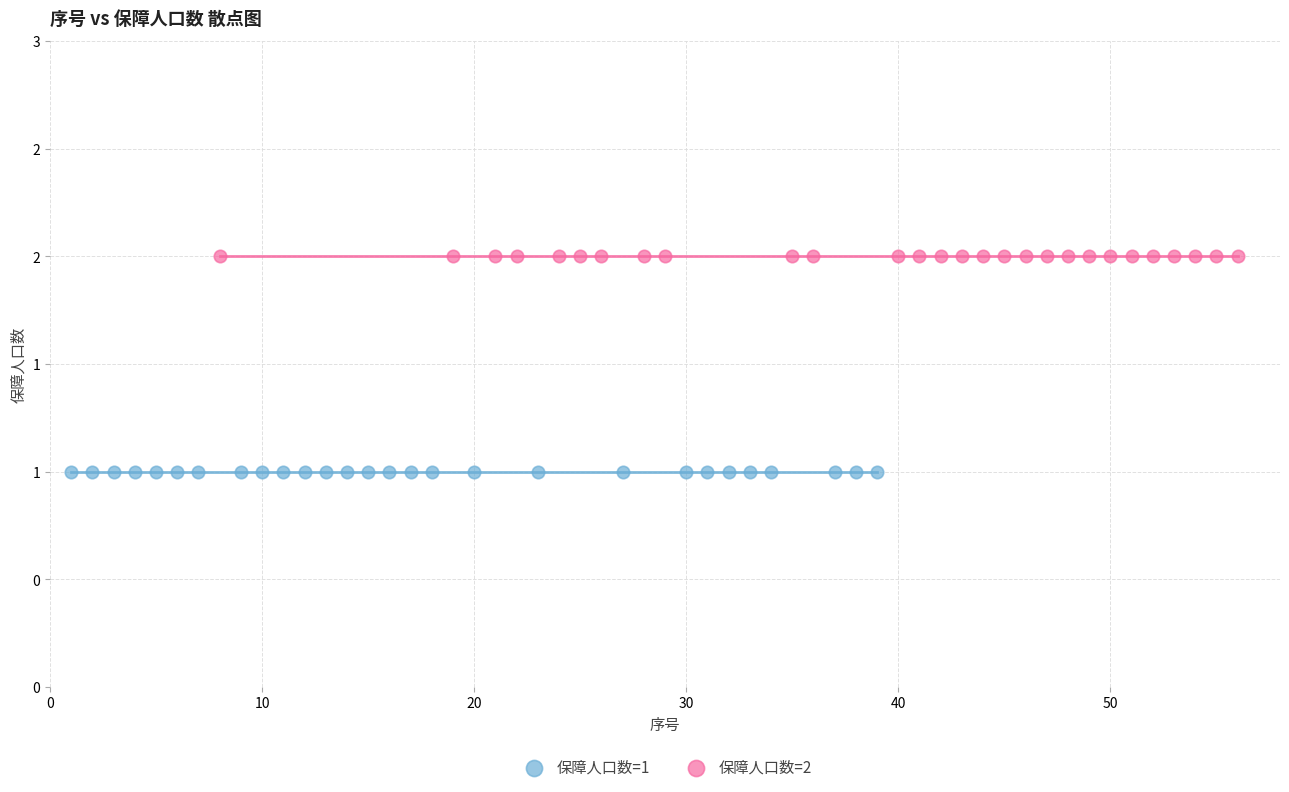

Which series reaches the maximum Y coordinate?

保障人口数=2